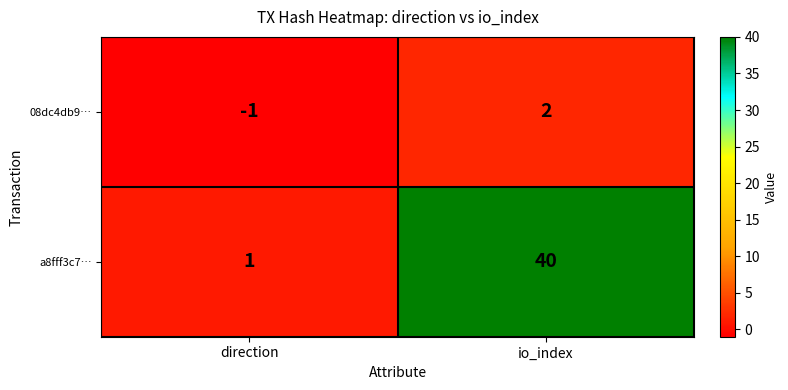

What is the total value across all series at io_index?

42